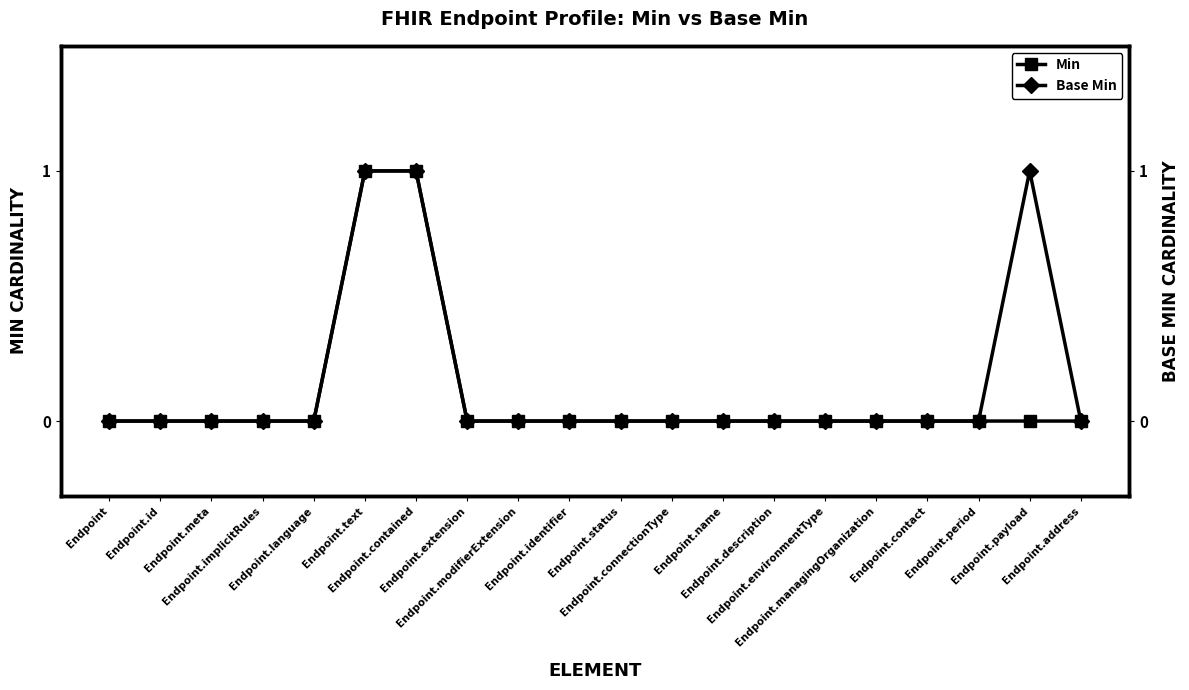

How many categories are shown in the chart?

20